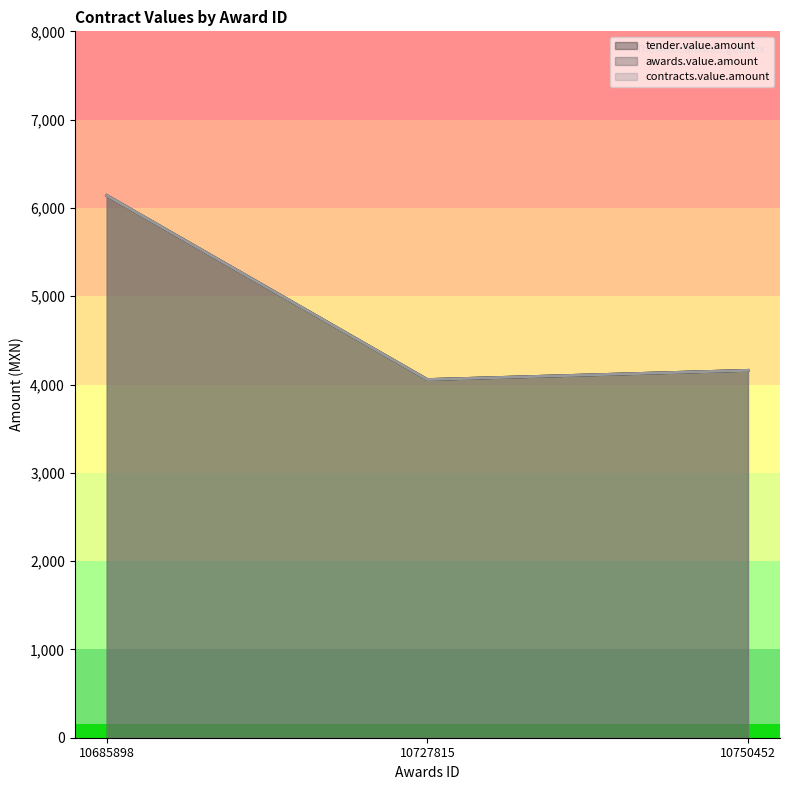

How many data points in awards.value.amount are above 4160?

2